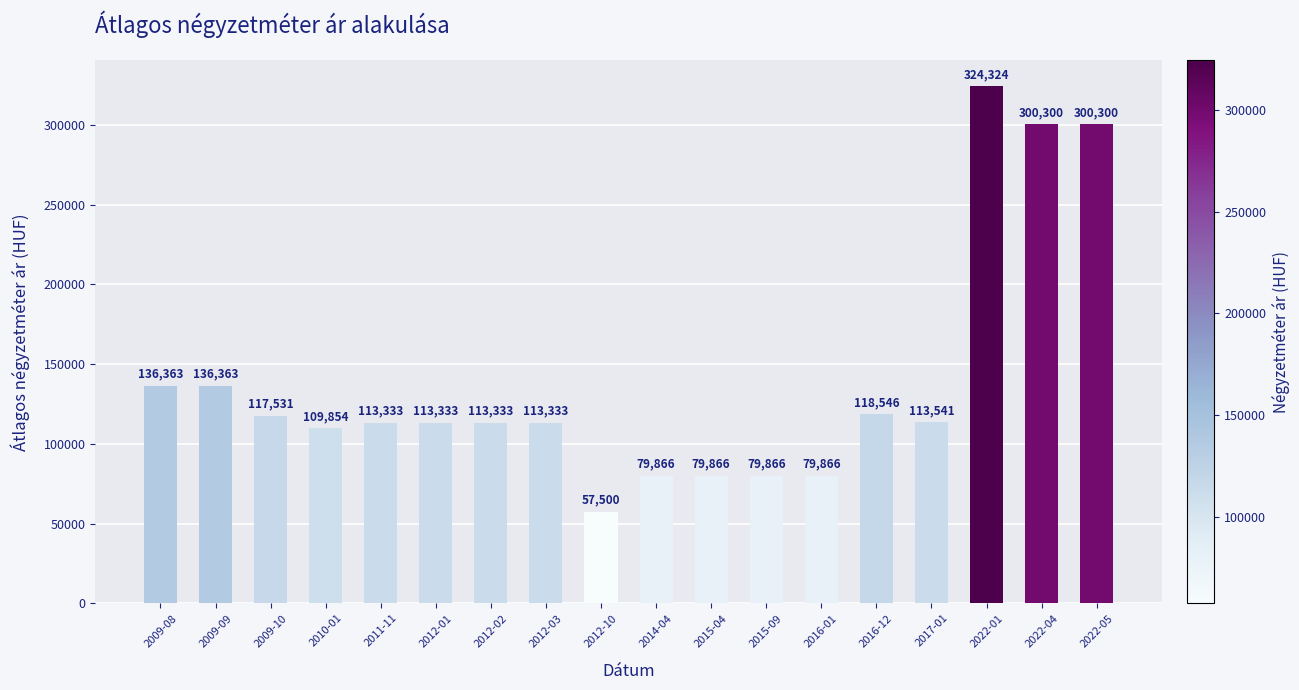

Where does the data first go above 113333?

2009-08